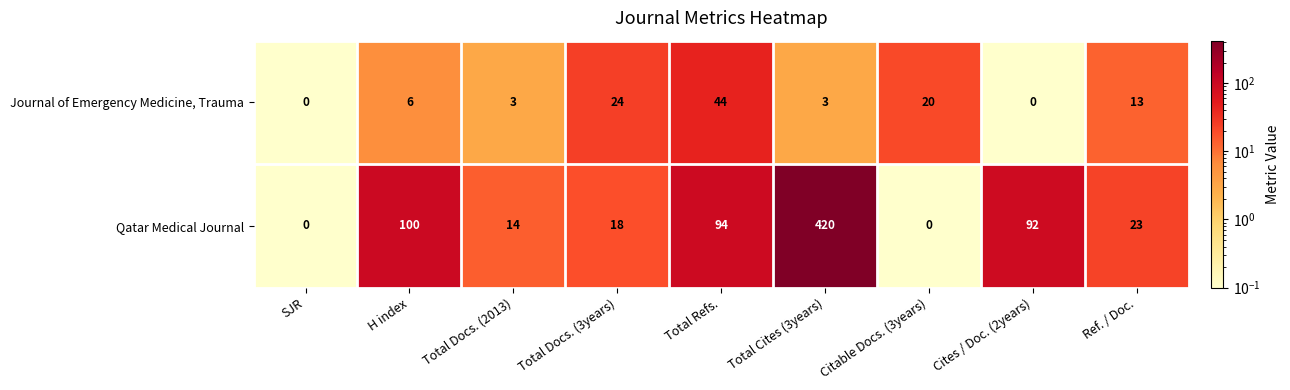

The Qatar Medical Journal series shows 92 at Cites / Doc. (2years). True or false?

True